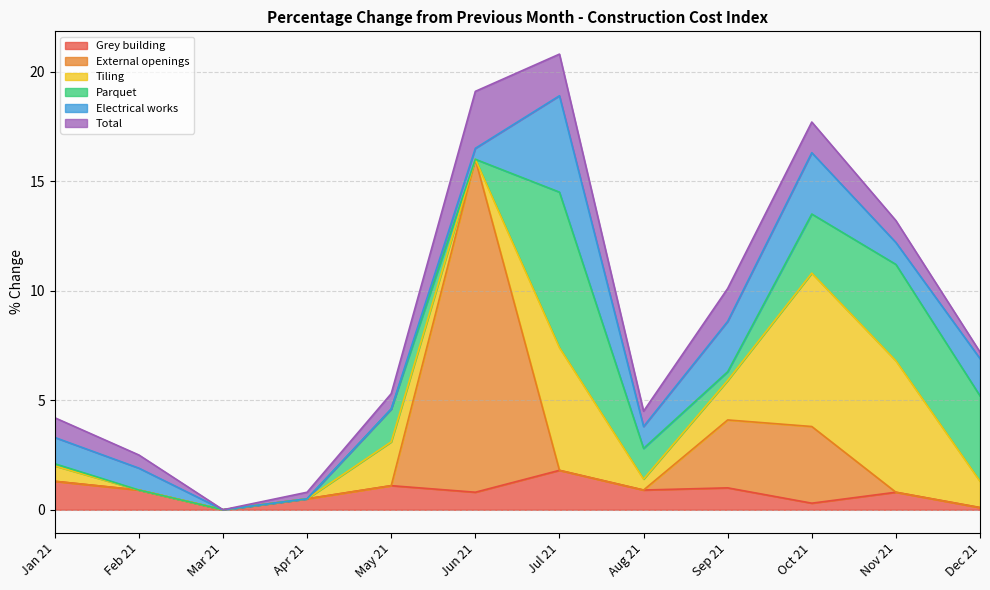

Reading right to left, list all the values displayed in this chart.

Grey building: Dec 21=0.1	Nov 21=0.8	Oct 21=0.3	Sep 21=1.0	Aug 21=0.9	Jul 21=1.8	Jun 21=0.8	May 21=1.1	Apr 21=0.5	Mar 21=0.0	Feb 21=0.9	Jan 21=1.3
External openings: Dec 21=0.0	Nov 21=0.0	Oct 21=3.5	Sep 21=3.1	Aug 21=0.0	Jul 21=0.0	Jun 21=15.2	May 21=0.0	Apr 21=0.0	Mar 21=0.0	Feb 21=0.0	Jan 21=0.0
Tiling: Dec 21=1.2	Nov 21=6.0	Oct 21=7.0	Sep 21=1.8	Aug 21=0.5	Jul 21=5.6	Jun 21=0.0	May 21=2.0	Apr 21=0.0	Mar 21=0.0	Feb 21=0.0	Jan 21=0.7
Parquet: Dec 21=3.9	Nov 21=4.4	Oct 21=2.7	Sep 21=0.4	Aug 21=1.4	Jul 21=7.1	Jun 21=0.0	May 21=1.5	Apr 21=0.0	Mar 21=0.0	Feb 21=0.0	Jan 21=0.1
Electrical works: Dec 21=1.7	Nov 21=1.0	Oct 21=2.8	Sep 21=2.3	Aug 21=1.0	Jul 21=4.4	Jun 21=0.5	May 21=0.0	Apr 21=0.0	Mar 21=0.0	Feb 21=1.0	Jan 21=1.2
Total: Dec 21=0.3	Nov 21=1.0	Oct 21=1.4	Sep 21=1.5	Aug 21=0.7	Jul 21=1.9	Jun 21=2.6	May 21=0.7	Apr 21=0.3	Mar 21=0.0	Feb 21=0.6	Jan 21=0.9